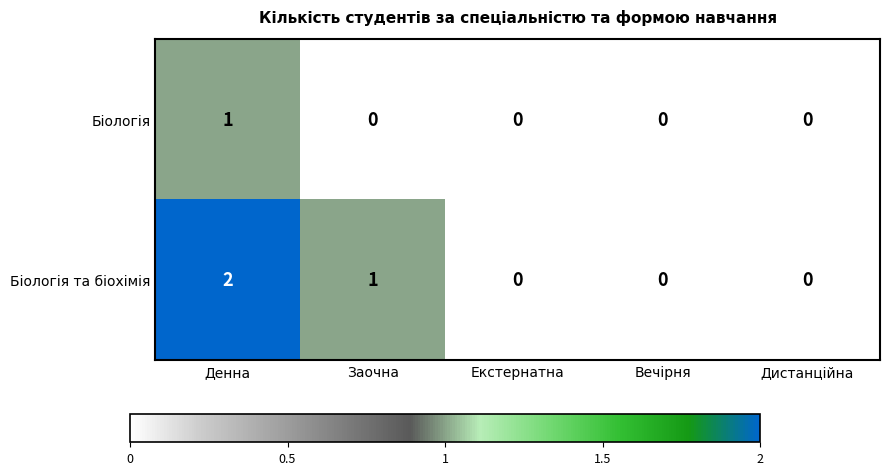

Which series has the widest spread of values?

Біологія та біохімія